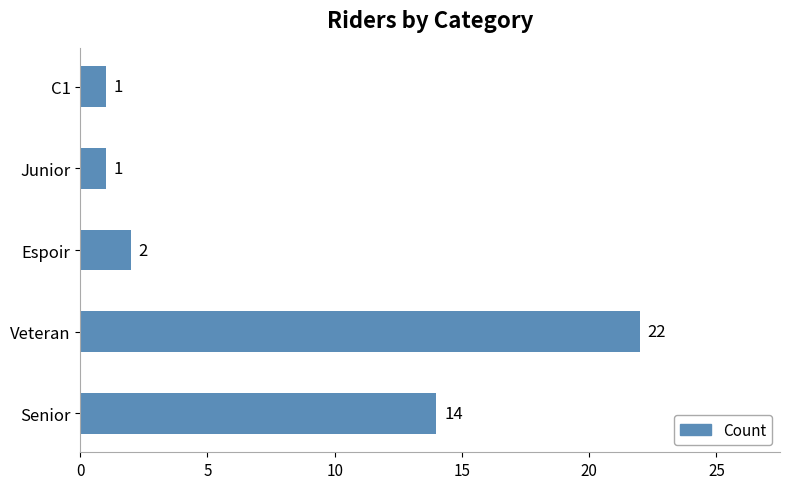

Reading bottom to top, what are all the values shown in this chart?

Senior=14	Veteran=22	Espoir=2	Junior=1	C1=1